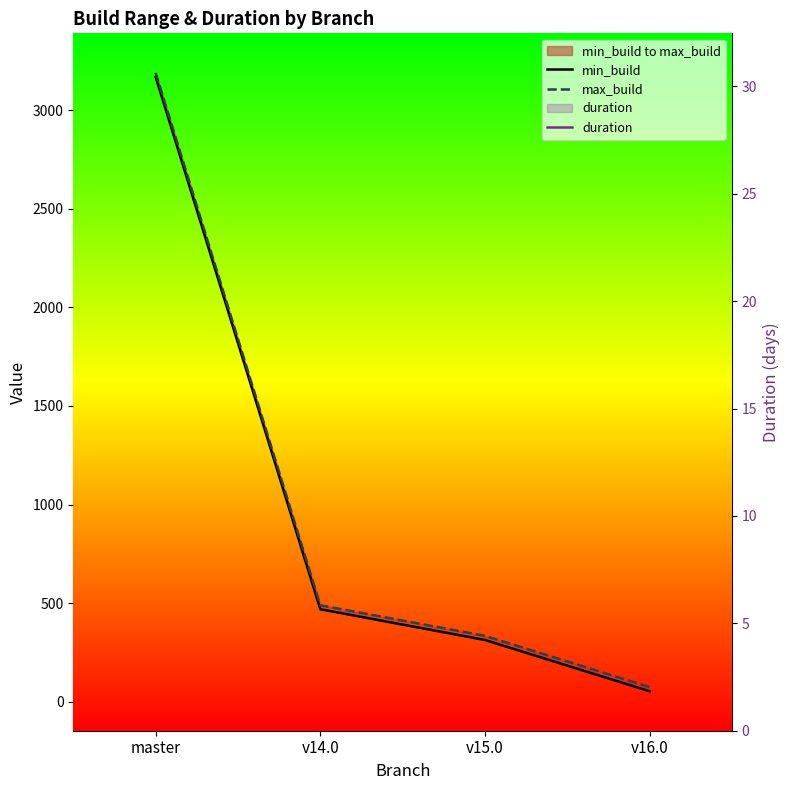

The max_build series shows 334.0 at v15.0. True or false?

True